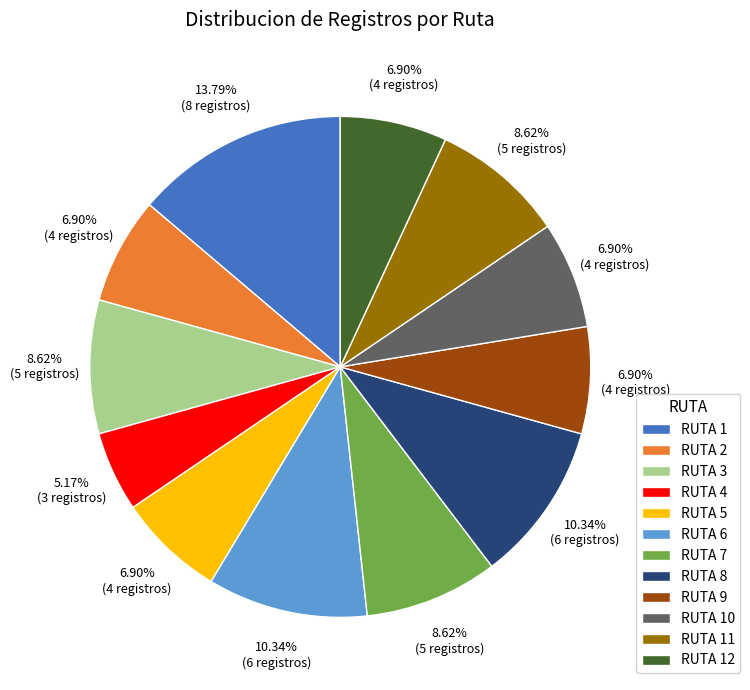

How many segments does this pie chart have?

12